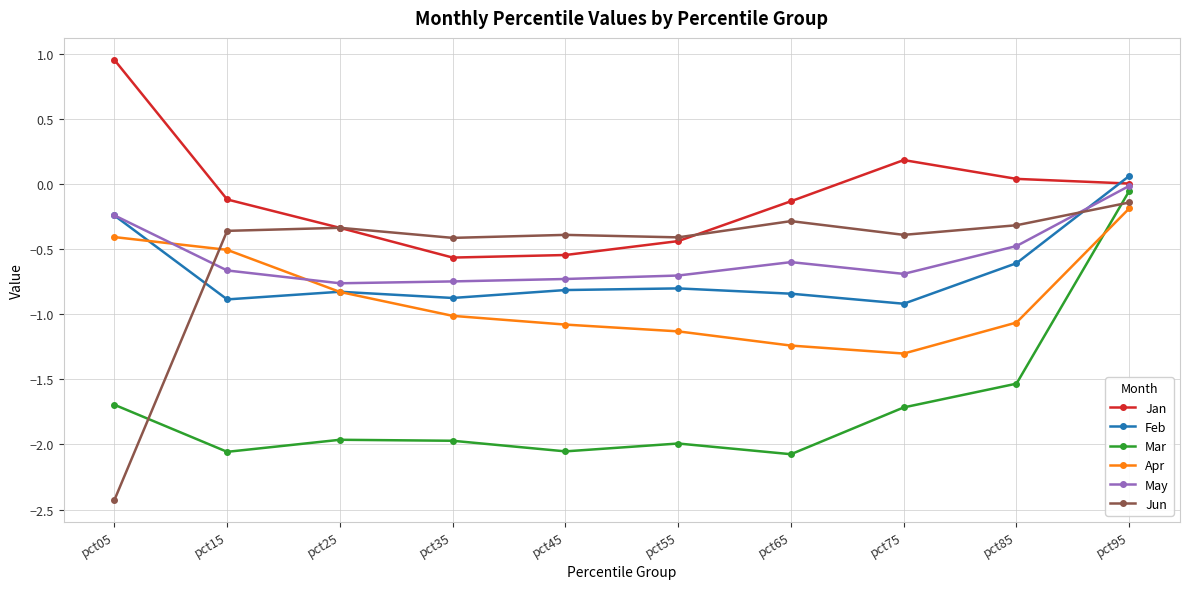

What is the lowest value of the Jan series?

-0.6